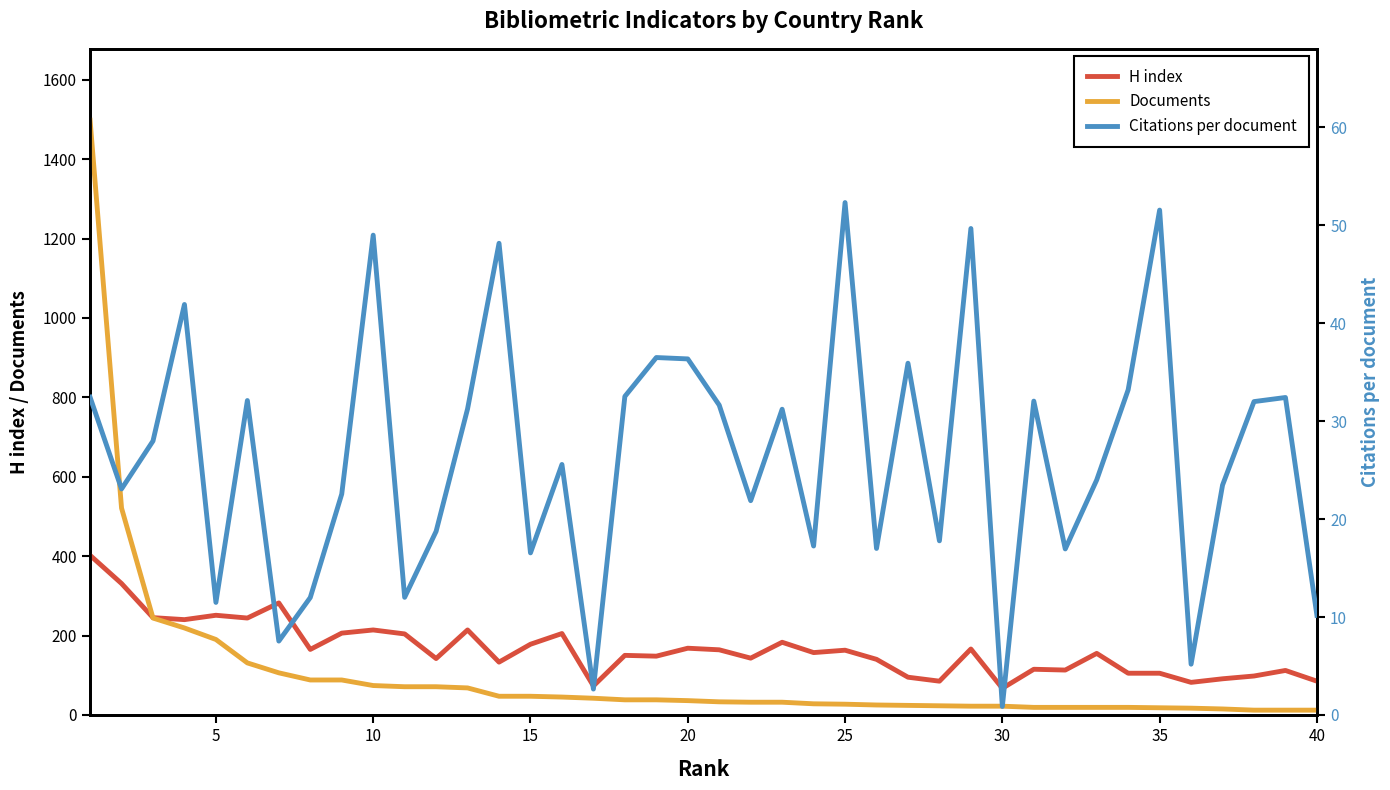

How many values in the H index series are below 157?

20